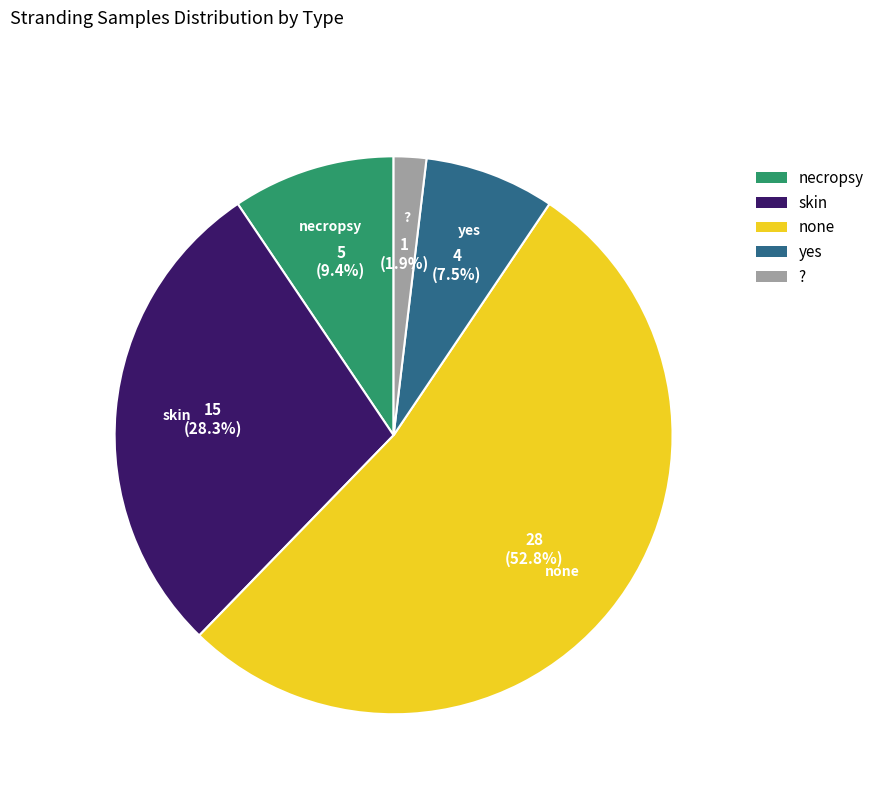

What is the total percentage of necropsy and ??

11.3%